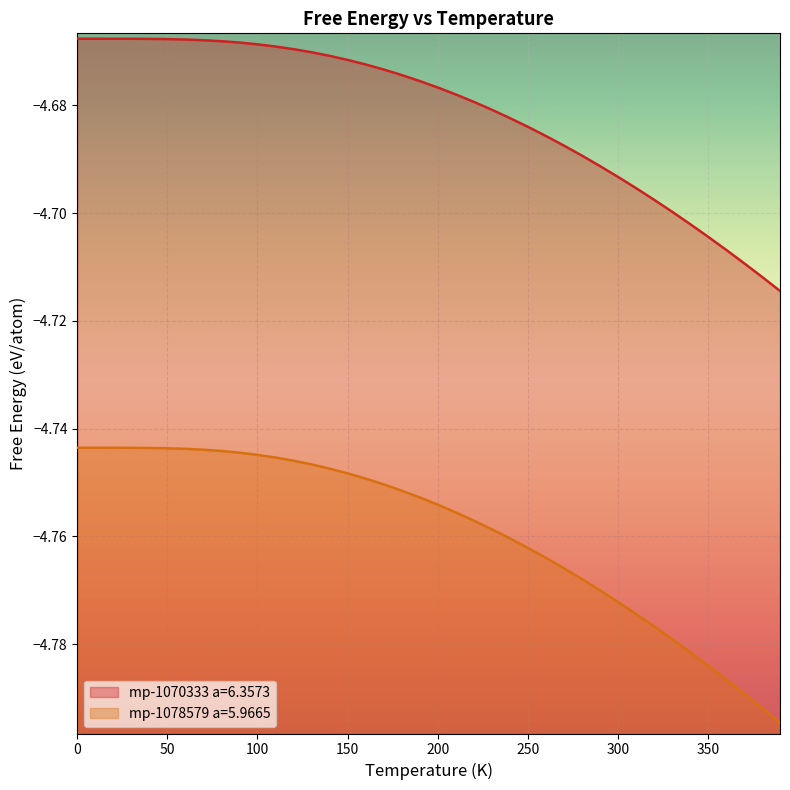

True or false: mp-1070333 a=6.3573 has more than 2 interior local peaks.

False